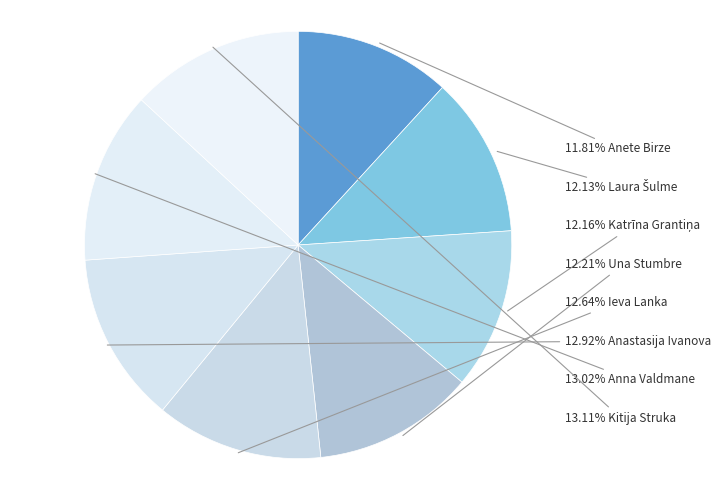

How many slices are in this pie chart?

8